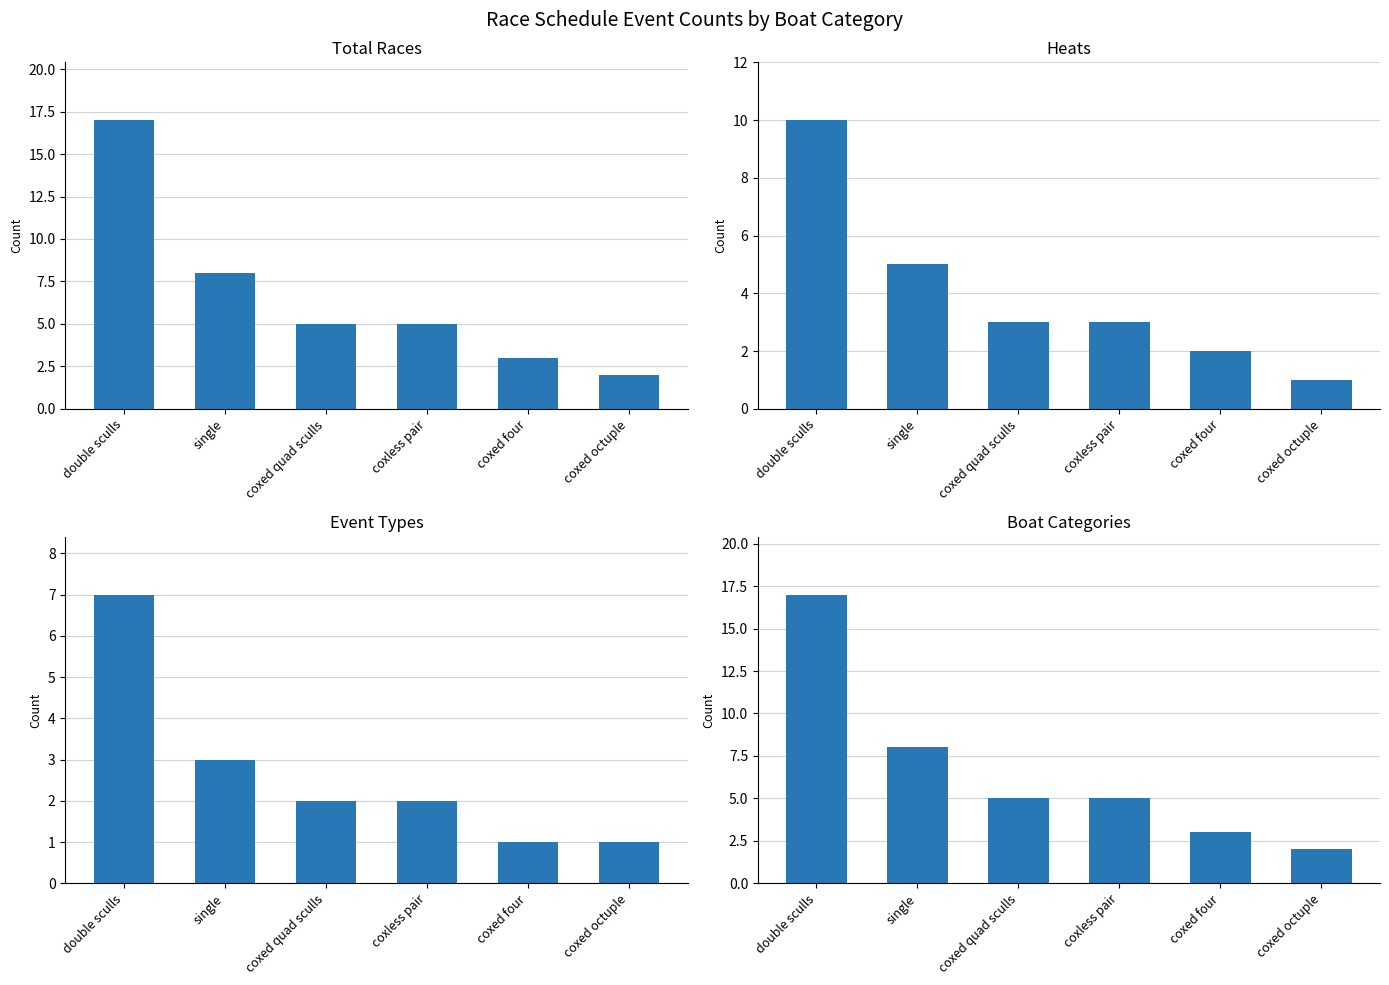

Does the chart contain any negative values?

No